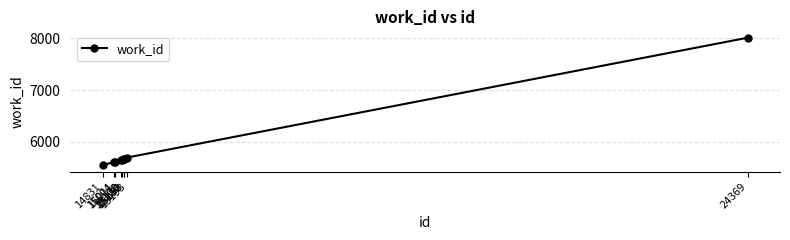

The value at 14831 is 1320. True or false?

False